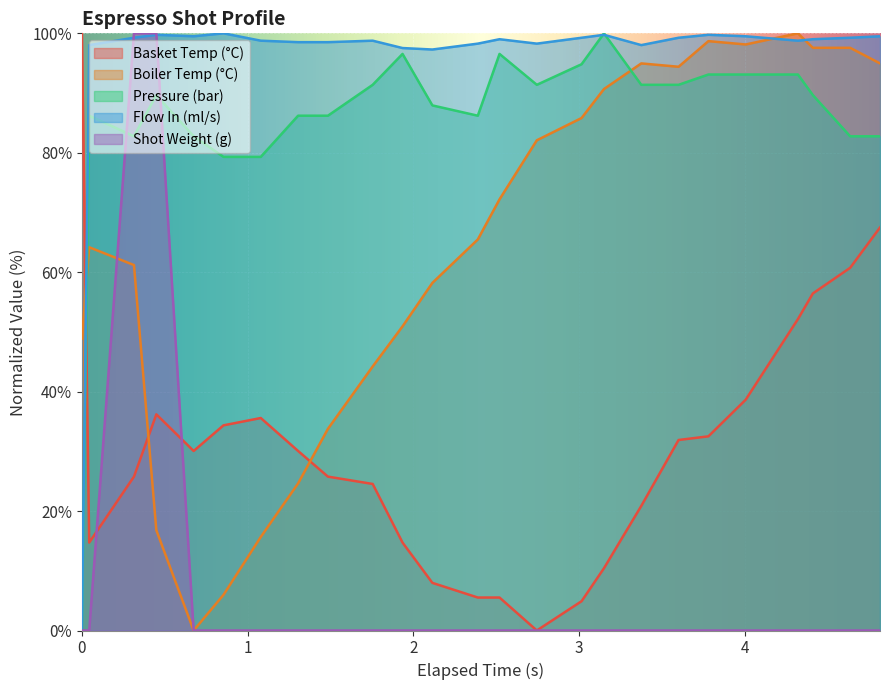

How many positive values does the flow_in series have?

24